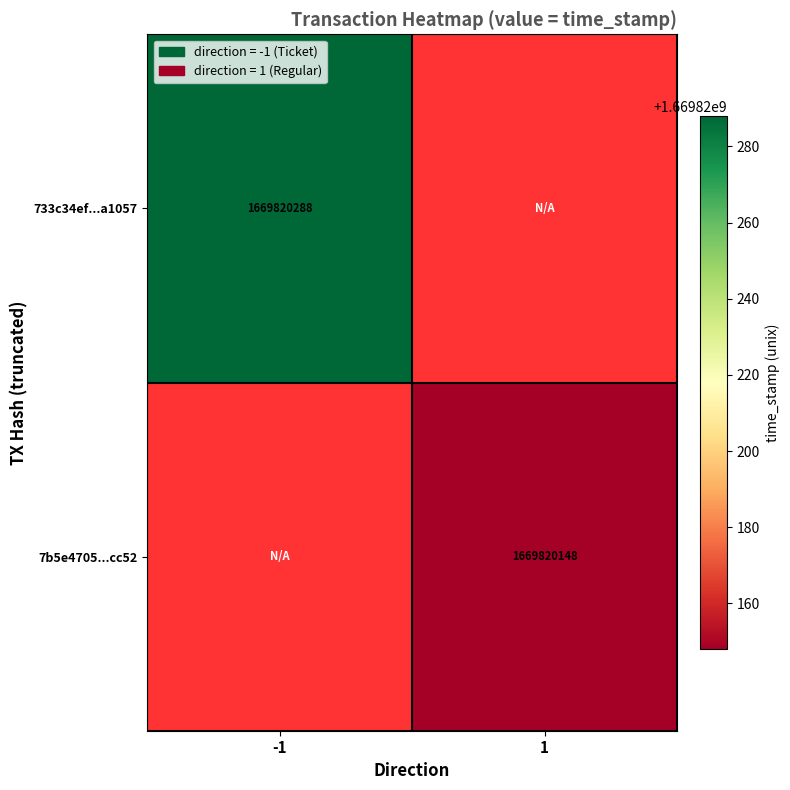

What is the maximum value shown in the chart?

1669820288